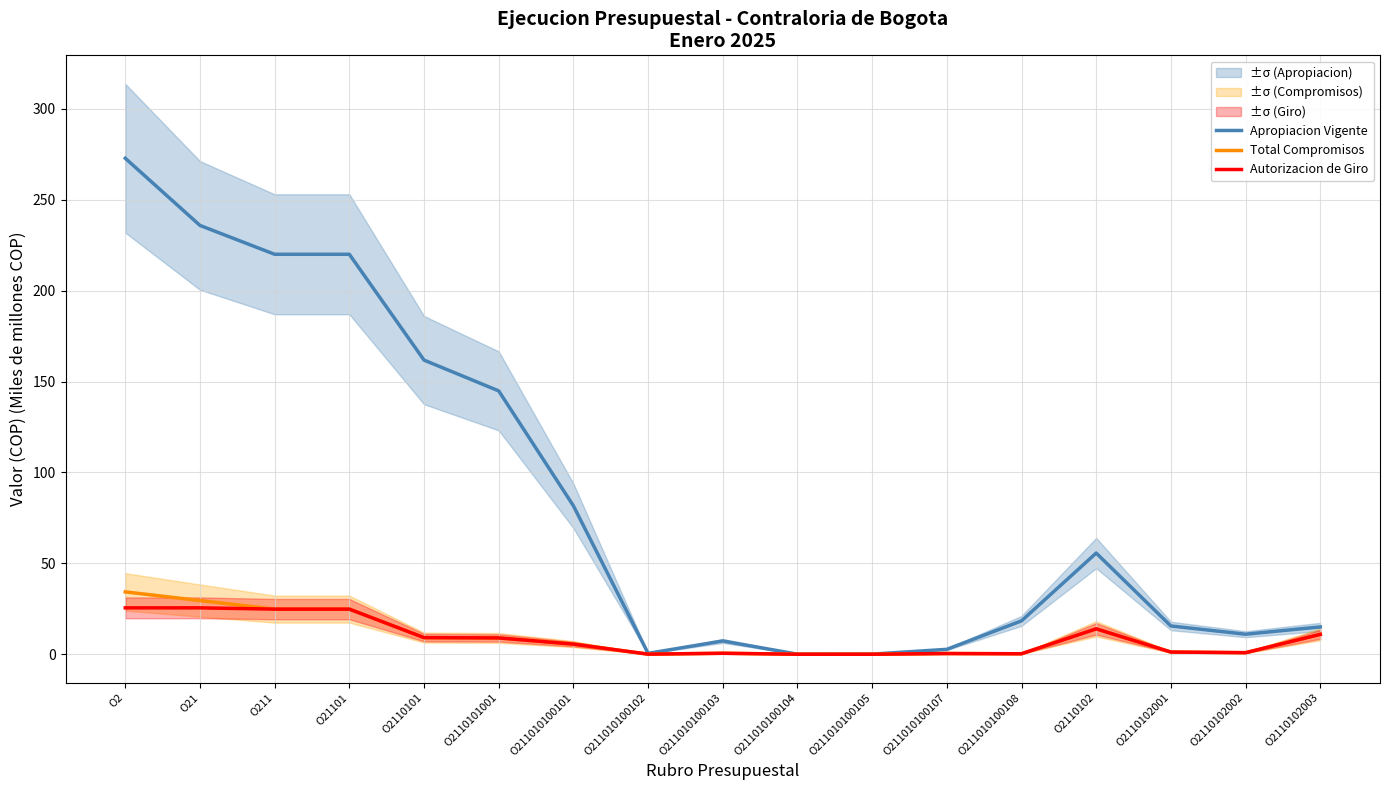

Which category has the lowest value in the Apropiacion Vigente series?

O211010100104